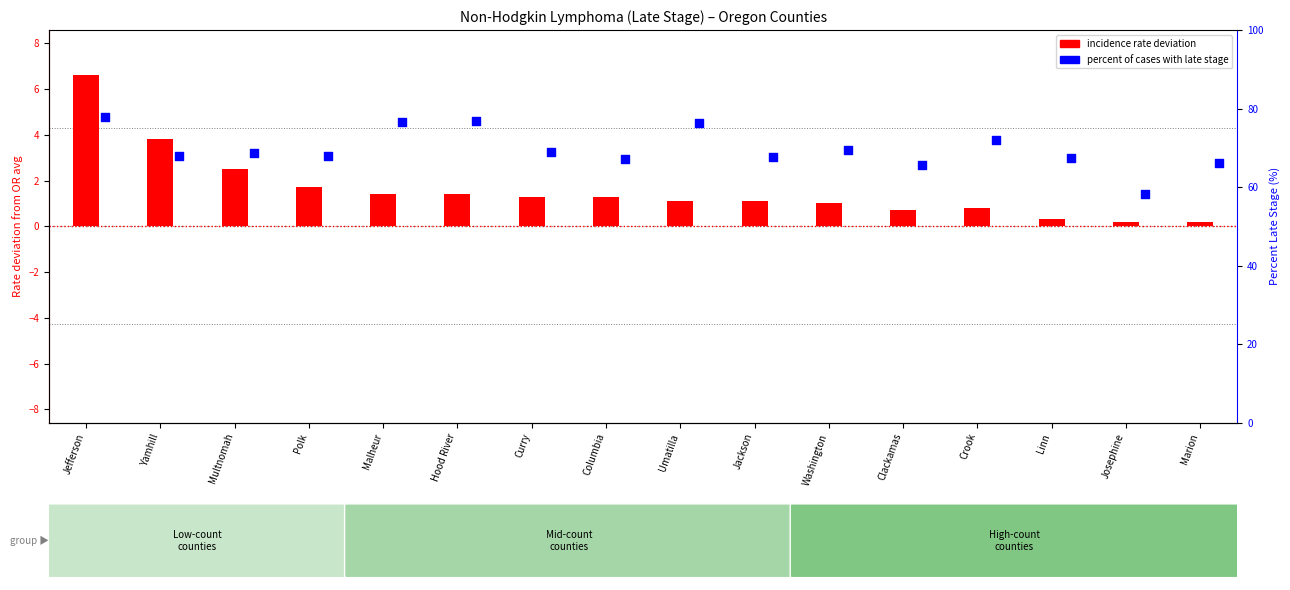

Is the value of incidence rate deviation from Oregon avg at Polk greater than the value of percentile rank within the sample at Hood River?

No